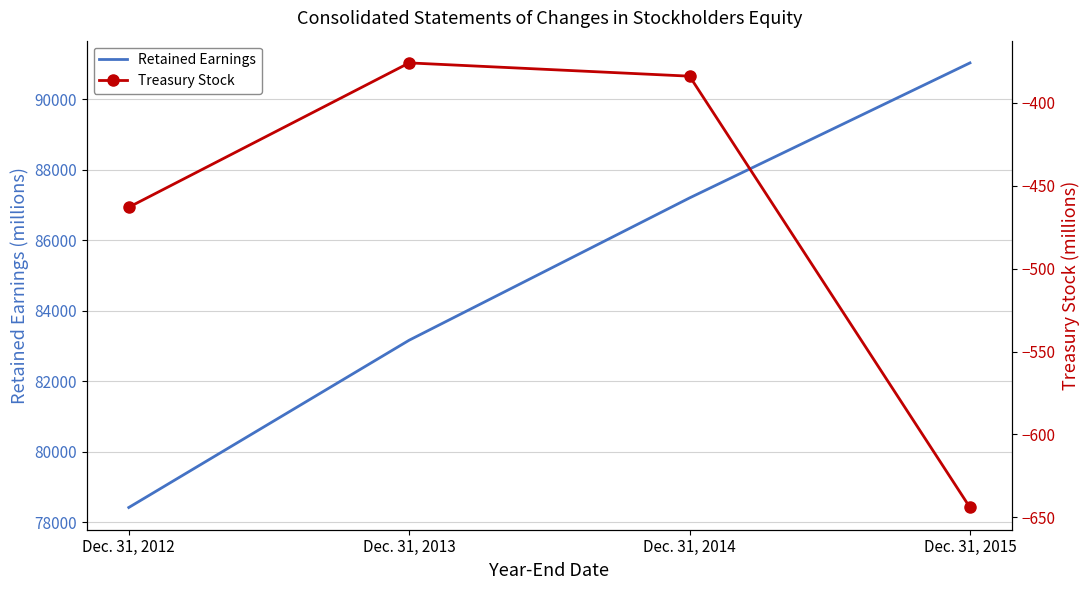

What is the value of the Treasury Stock point at the 3rd from the left?

-384